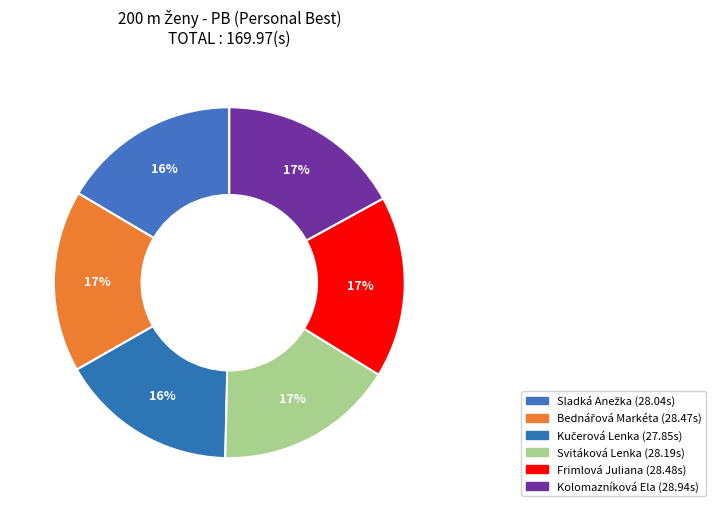

Which slice is the smallest?

Kučerová Lenka